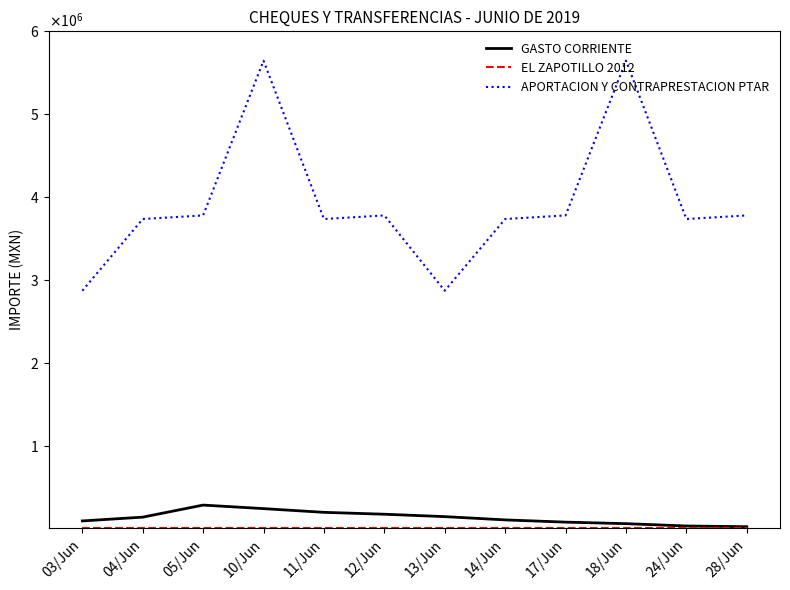

Reading left to right, what are all the values shown in this chart?

GASTO CORRIENTE: 03/Jun=90821.5	04/Jun=136665.4	05/Jun=282144.0	10/Jun=239437.0	11/Jun=194557.0	12/Jun=171823.5	13/Jun=142890.0	14/Jun=103271.6	17/Jun=76470.0	18/Jun=58000.0	24/Jun=29900.0	28/Jun=21169.0
EL ZAPOTILLO 2012: 03/Jun=4640.0	04/Jun=4640.0	05/Jun=4640.0	10/Jun=4640.0	11/Jun=4640.0	12/Jun=4640.0	13/Jun=4640.0	14/Jun=4640.0	17/Jun=4640.0	18/Jun=4640.0	24/Jun=4640.0	28/Jun=4640.0
APORTACION Y CONTRAPRESTACION PTAR: 03/Jun=2869406.7	04/Jun=3734830.7	05/Jun=3778166.9	10/Jun=5645606.1	11/Jun=3734830.7	12/Jun=3778166.9	13/Jun=2869406.7	14/Jun=3734830.7	17/Jun=3778166.9	18/Jun=5645606.1	24/Jun=3734830.7	28/Jun=3778166.9